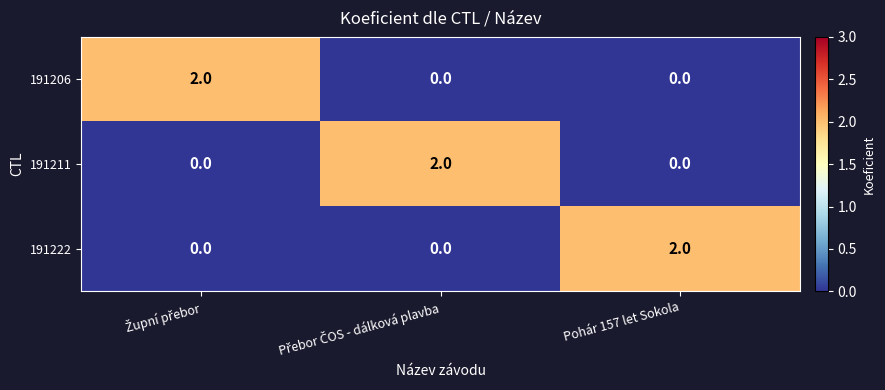

At how many categories does at least one series exceed 1?

3